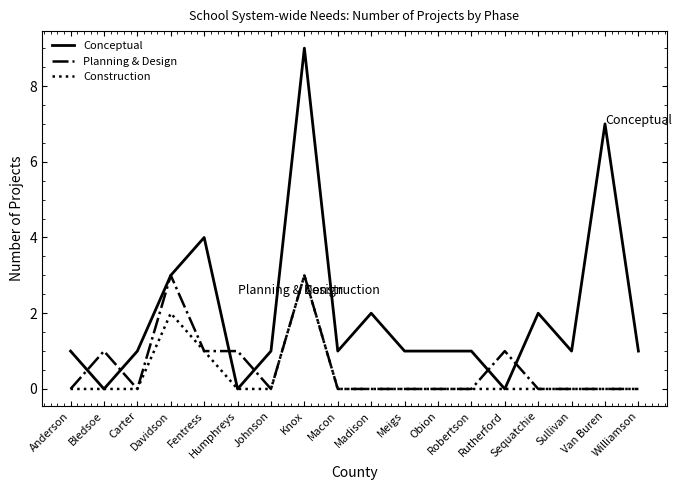

Which series has the largest total across all categories?

Conceptual